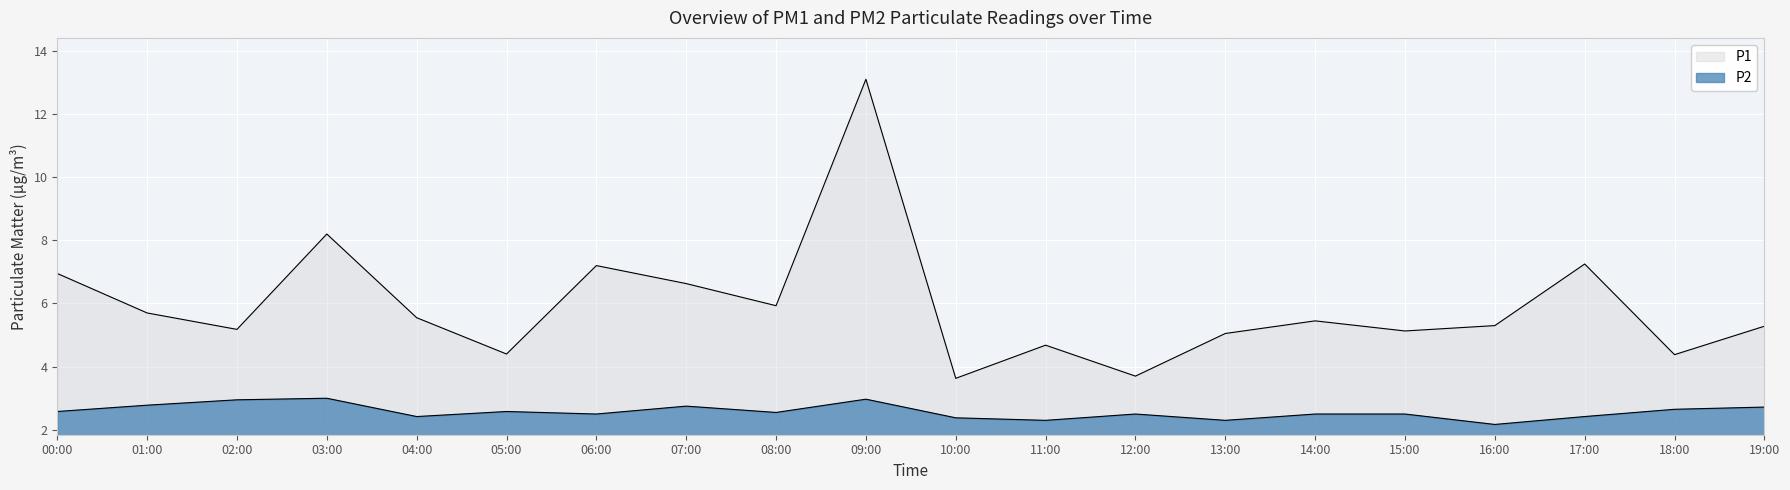

What is the spread (max minus min) of values at 09:00?

10.1